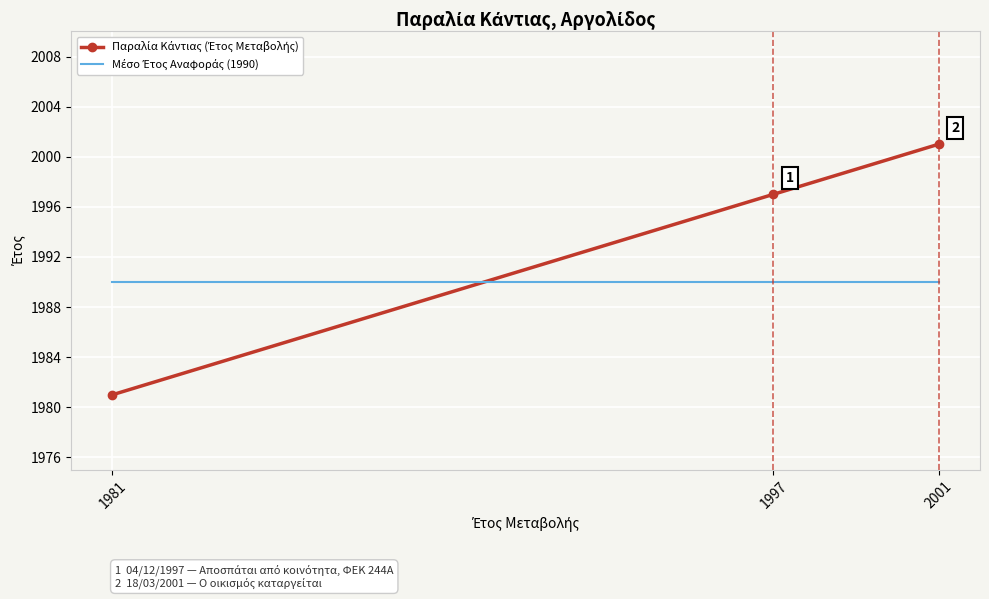

At how many categories does at least one series exceed 1984?

3